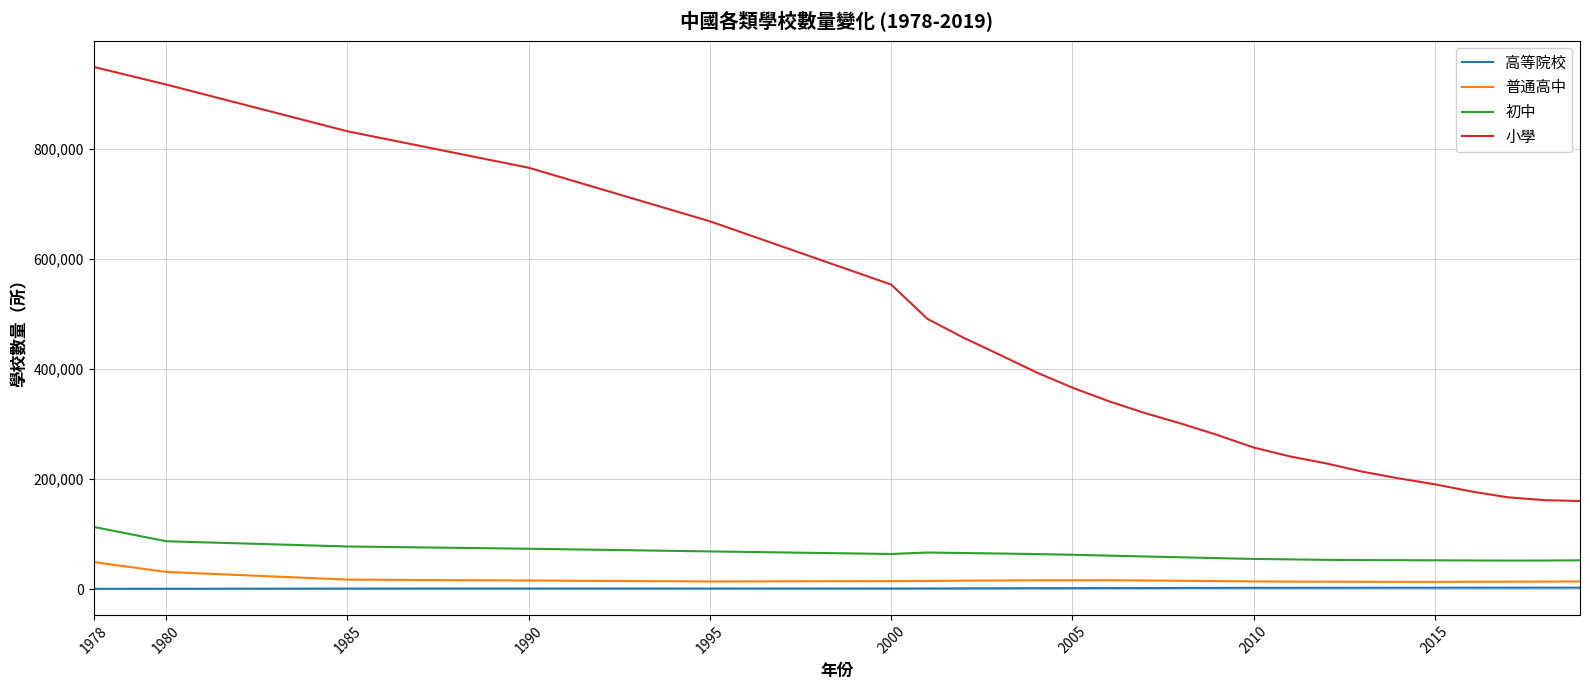

What is the sum of all 高等院校 values?

46865